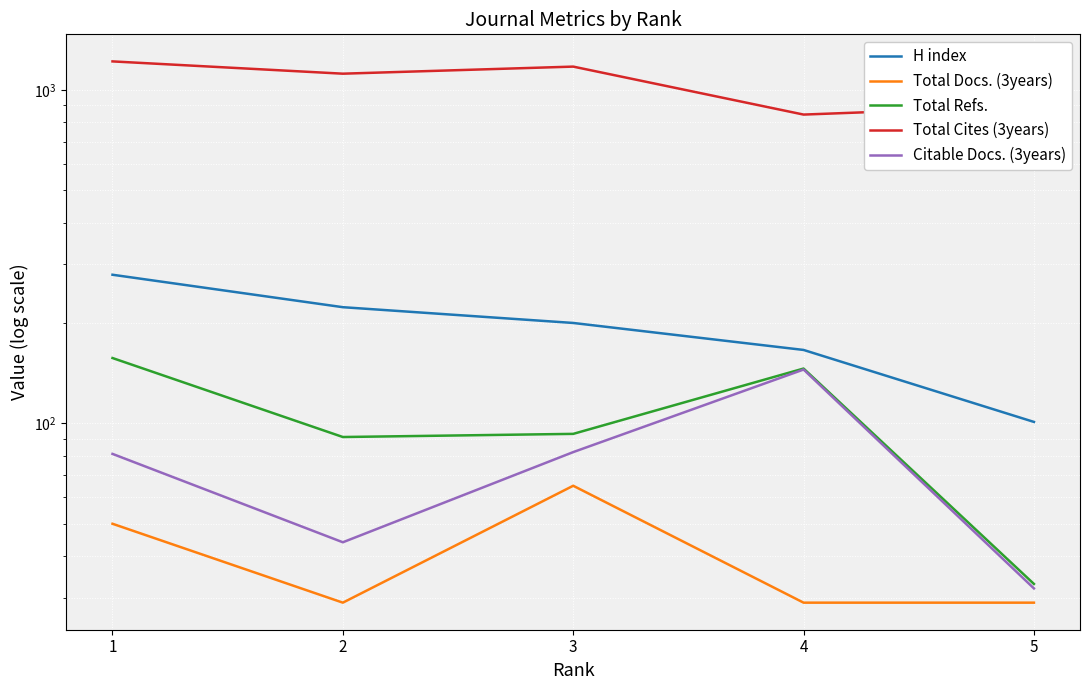

At which category does Citable Docs. (3years) reach its first local valley?

2